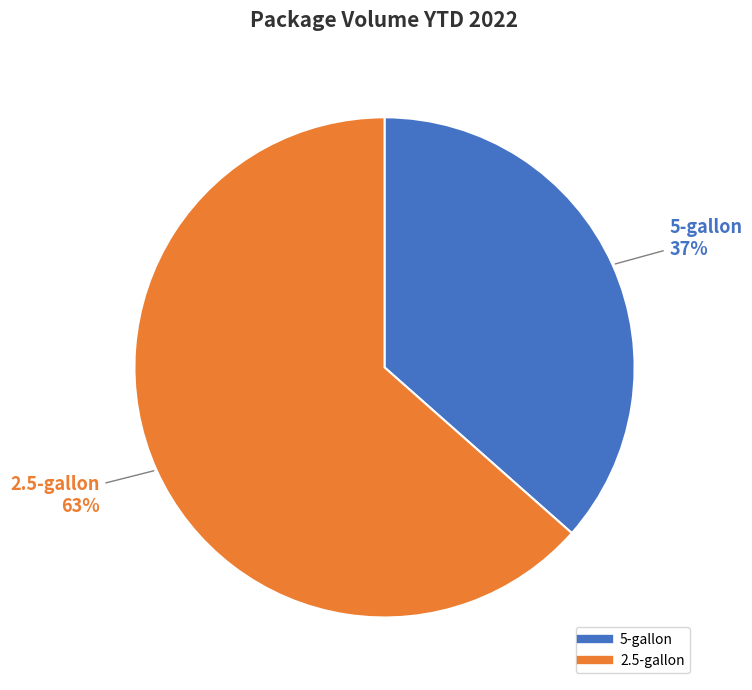

What percentage is the 5-gallon slice, to the nearest percent?

37%